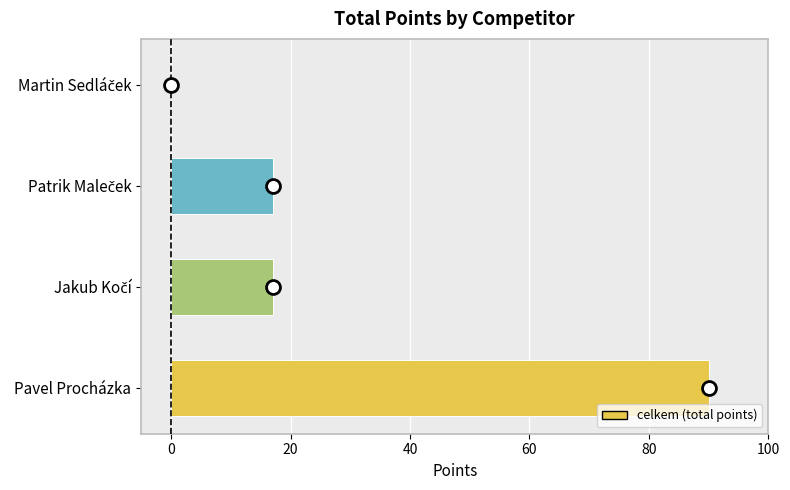

The chart shows a value of 50 at Pavel Procházka. True or false?

False